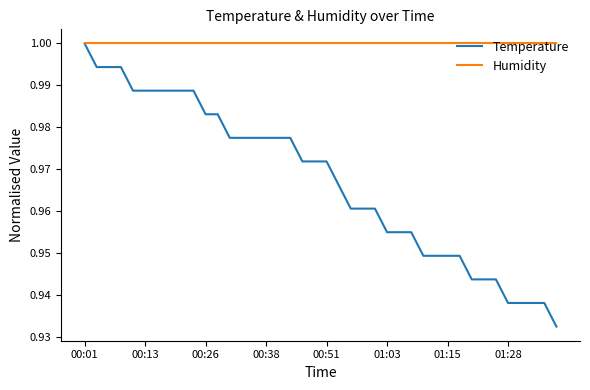

Rank the series by their average value, from lowest to highest.

Temperature, Humidity